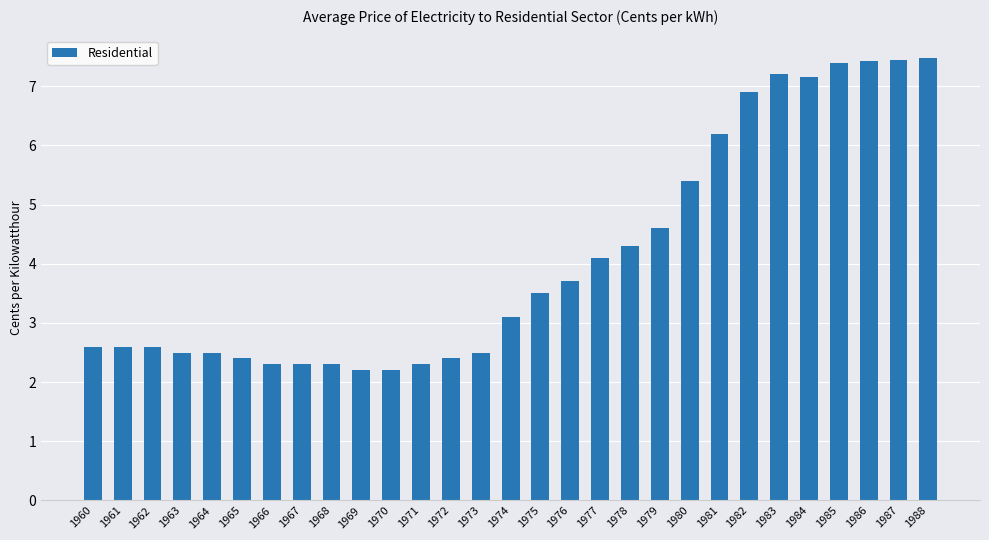

The value at 1971 is 1.3. True or false?

False